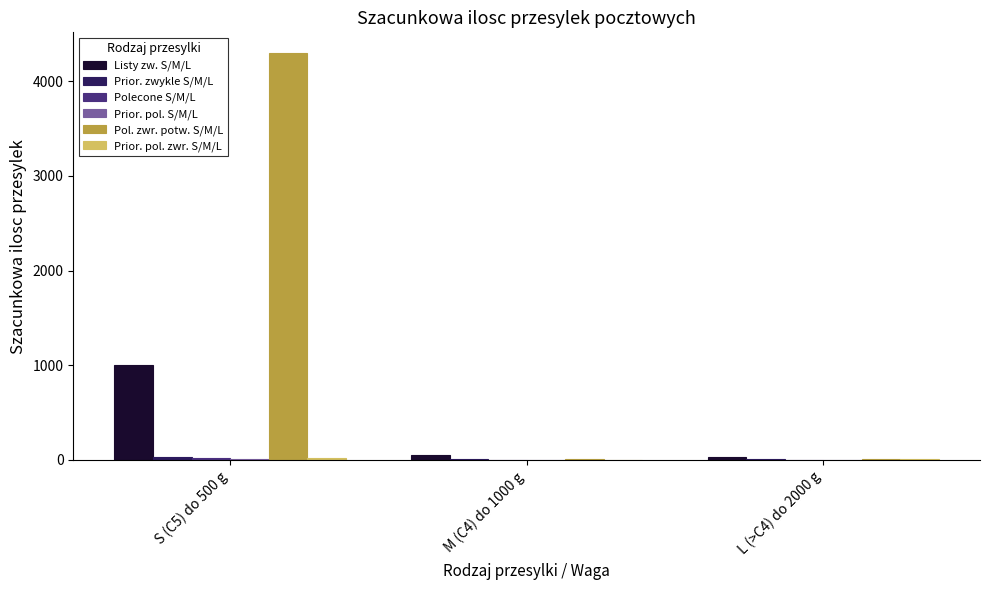

At which category does the chart reach its peak across all series?

S (C5) do 500 g